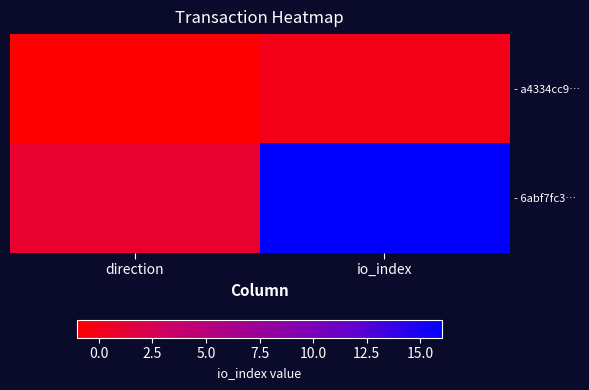

Which category has the highest value across all series?

io_index